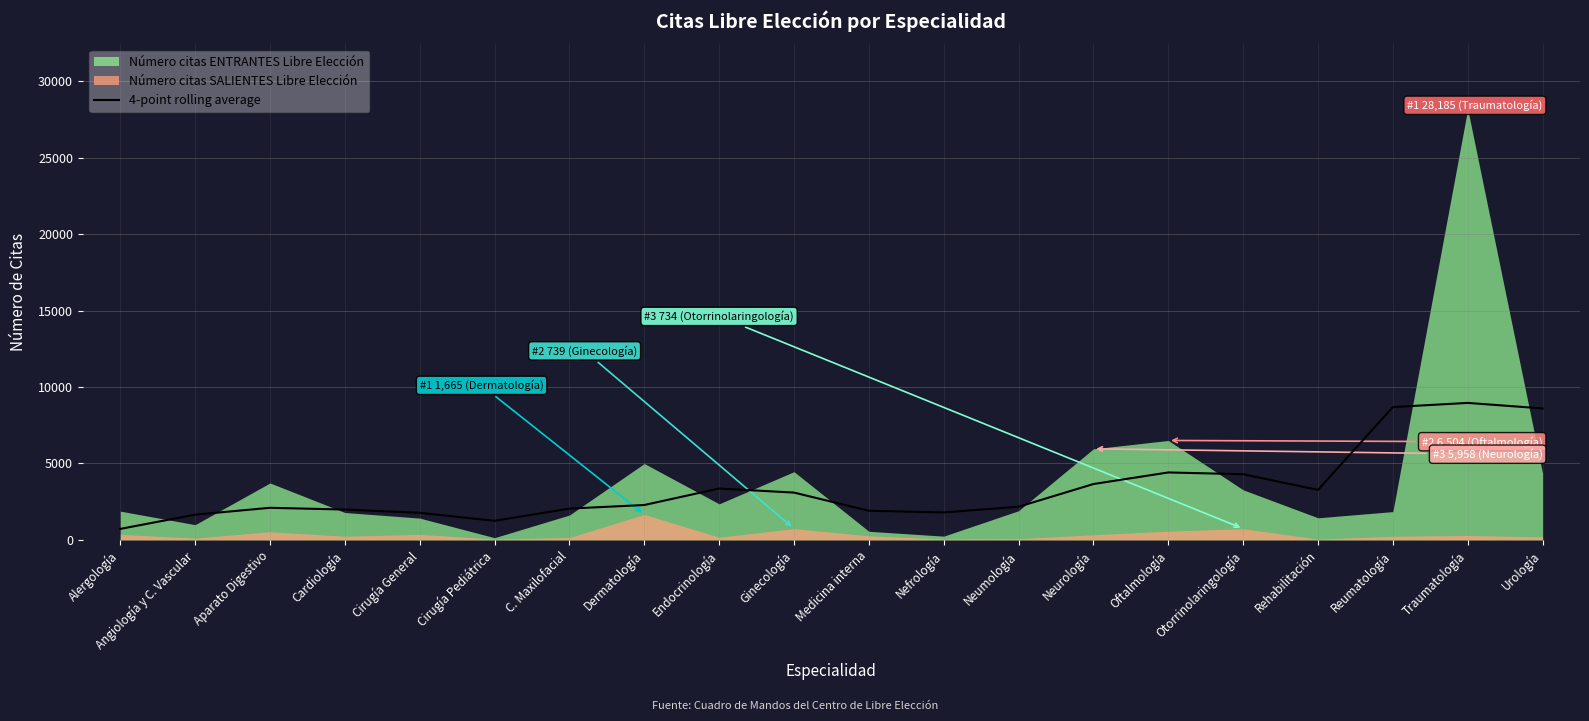

Reading left to right, what are all the values shown in this chart?

Alergología=719.2	Angiología y C. Vascular=1650.2	Aparato Digestivo=2098.5	Cardiología=1984.5	Cirugía General=1771.8	Cirugía Pediátrica=1247.2	C. Maxilofacial=2047.8	Dermatología=2280.8	Endocrinología=3360.0	Ginecología=3094.2	Medicina interna=1906.8	Nefrología=1794.5	Neumología=2168.5	Neurología=3653.8	Oftalmología=4411.2	Otorrinolaringología=4295.5	Rehabilitación=3268.8	Reumatología=8689.0	Traumatología=8959.8	Urología=8598.5